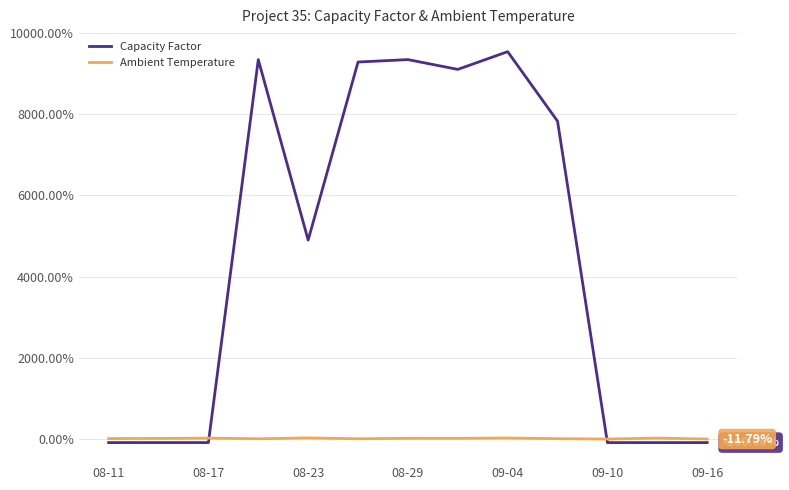

How many values in the Ambient Temperature series are below 2?

6